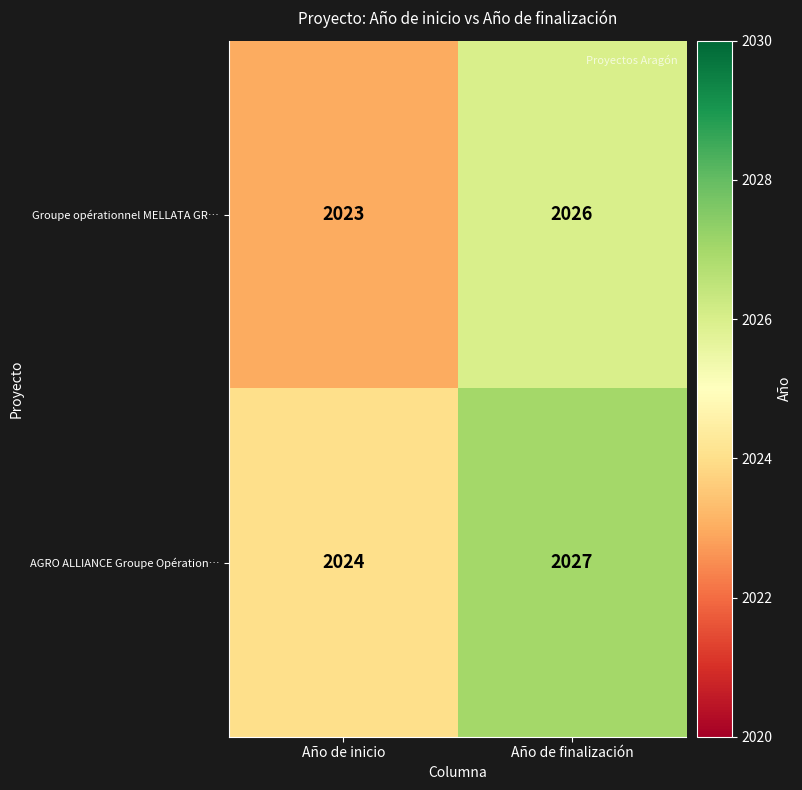

Reading left to right, extract all data points from this chart.

Groupe opérationnel MELLATA GR…: 2023	2026
AGRO ALLIANCE Groupe Opération…: 2024	2027